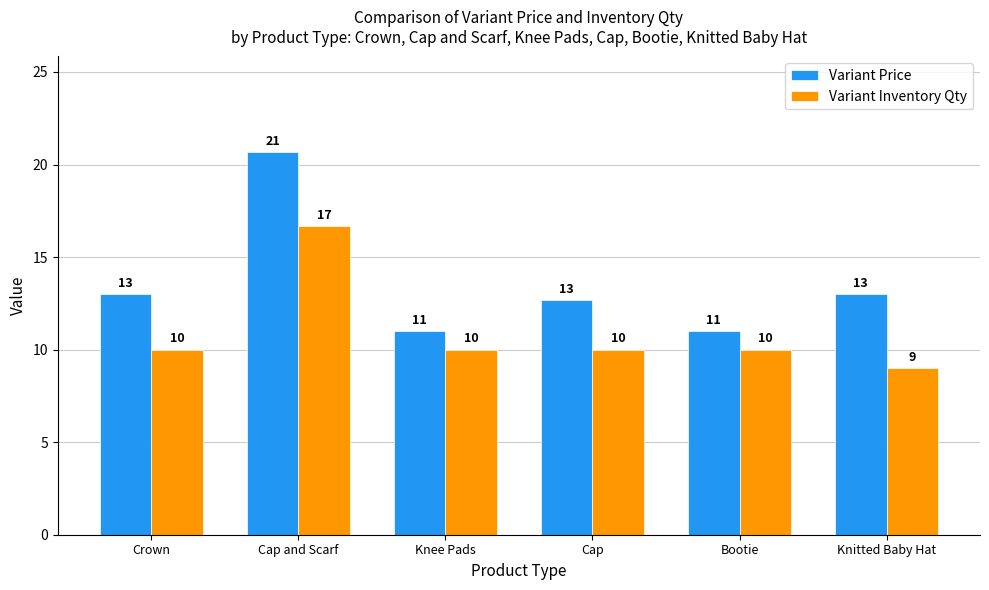

What is the value of the Variant Price bar at the 1st from the left?

13.0